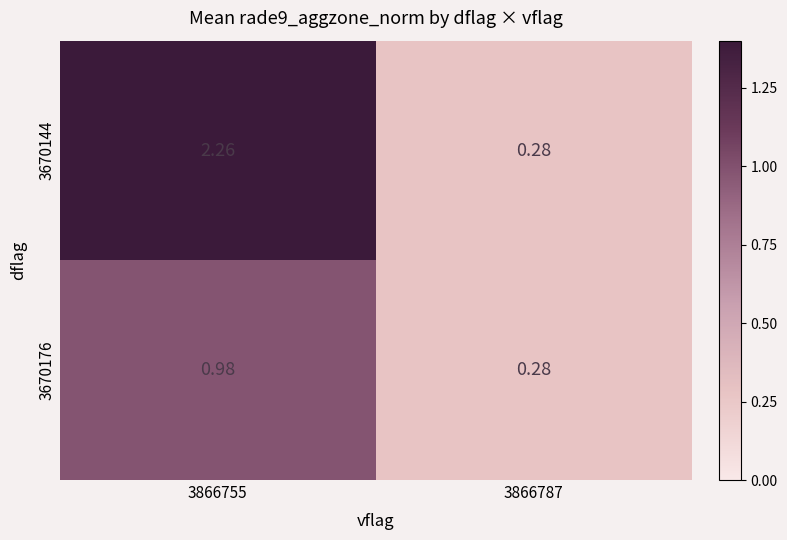

Is the value of 3670176 at 3866755 greater than the value of 3670144 at 3866787?

Yes